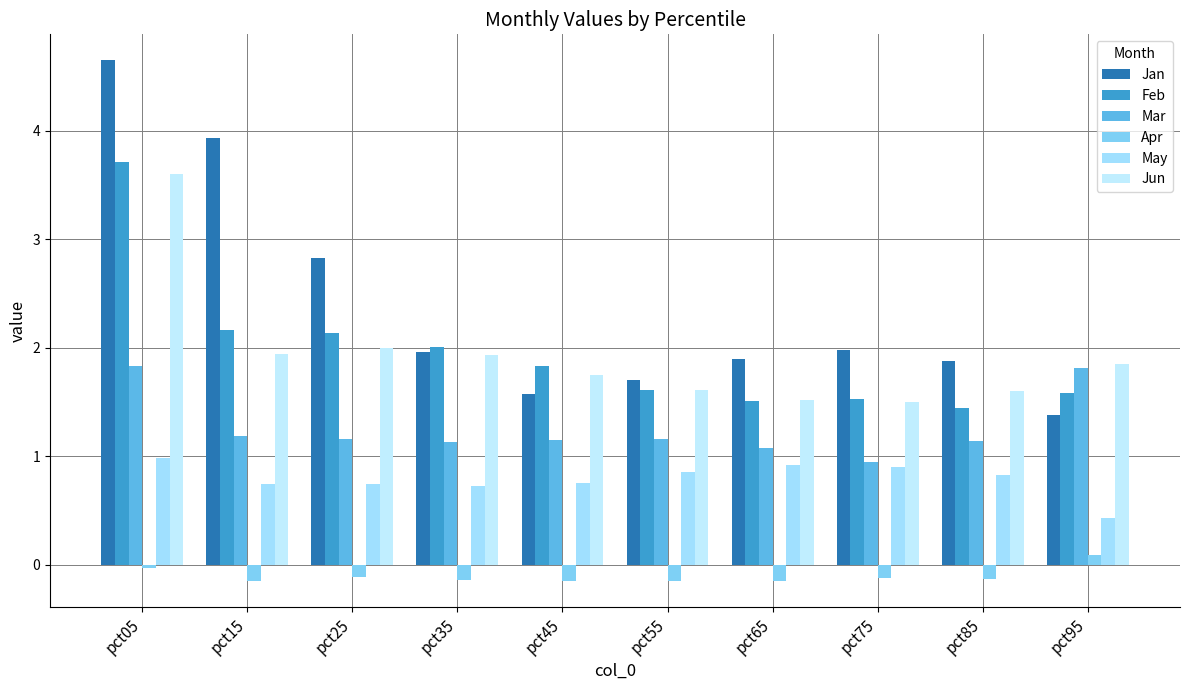

Which category has the highest value across all series?

pct05